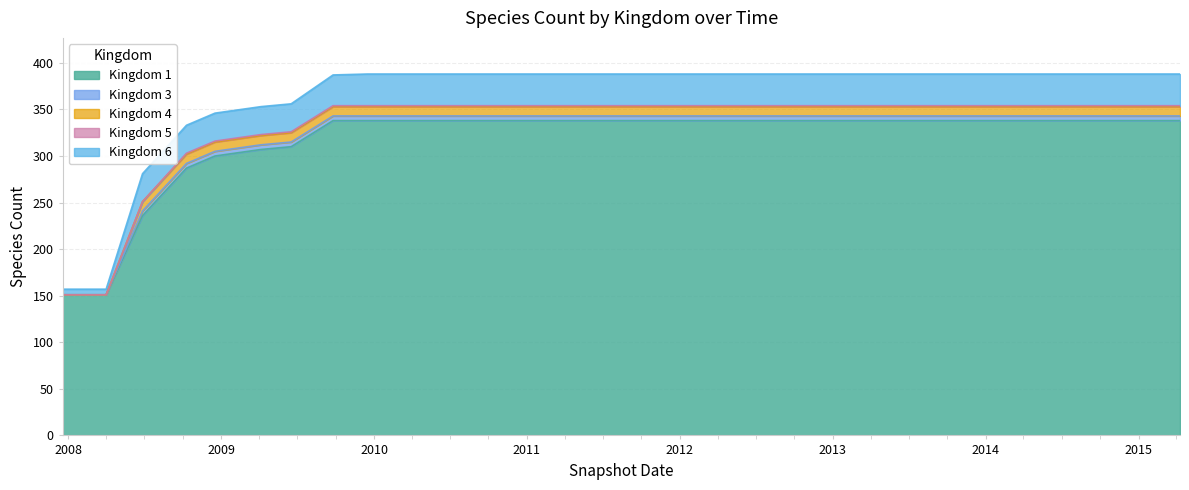

Between 0 and 15, which series saw the biggest shift?

Kingdom 1